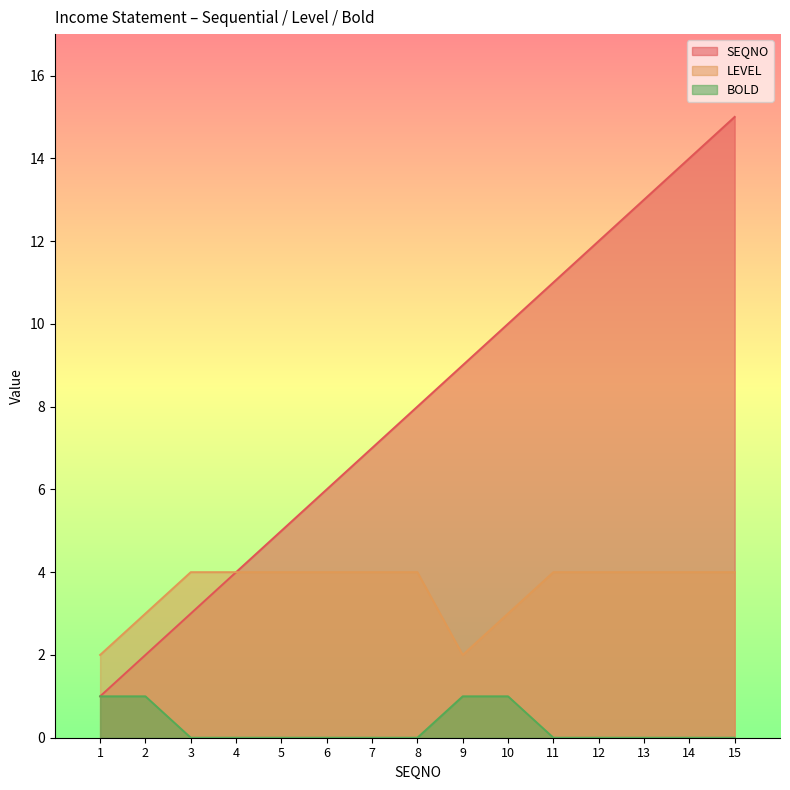

True or false: LEVEL and SEQNO cross at least once.

False